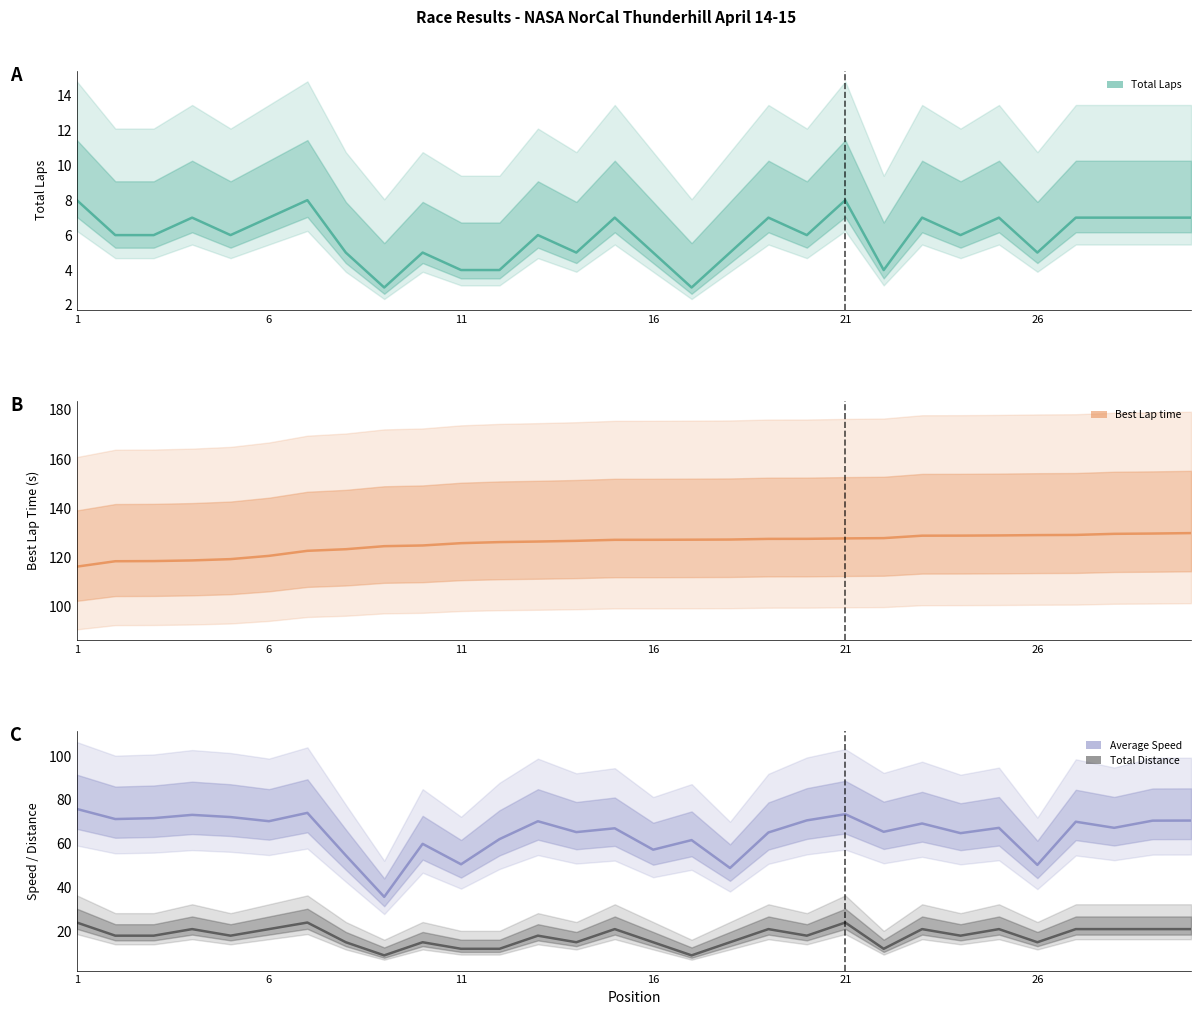

How many lines are shown in the chart?

4